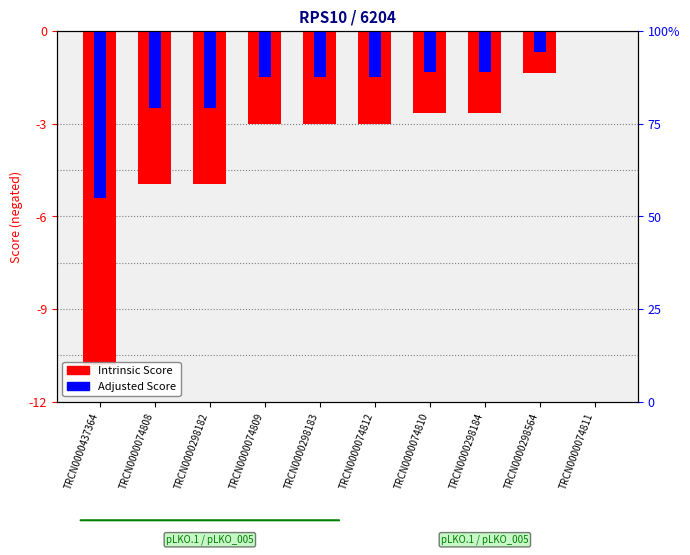

What is the difference between the maximum and minimum values in the Adjusted Score series?

5.4